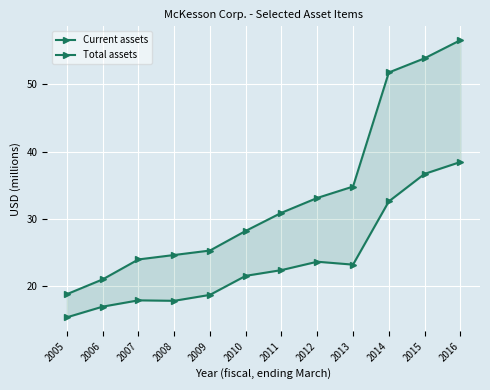

Between 2006 and 2008, which is larger?

2008